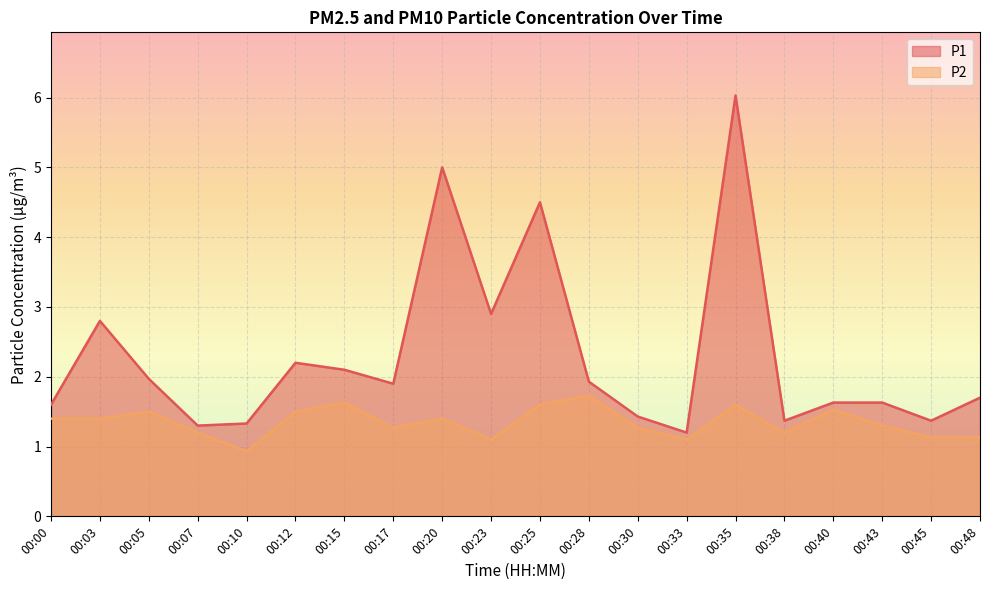

What is the difference between the highest and lowest values at 00:07?

0.1